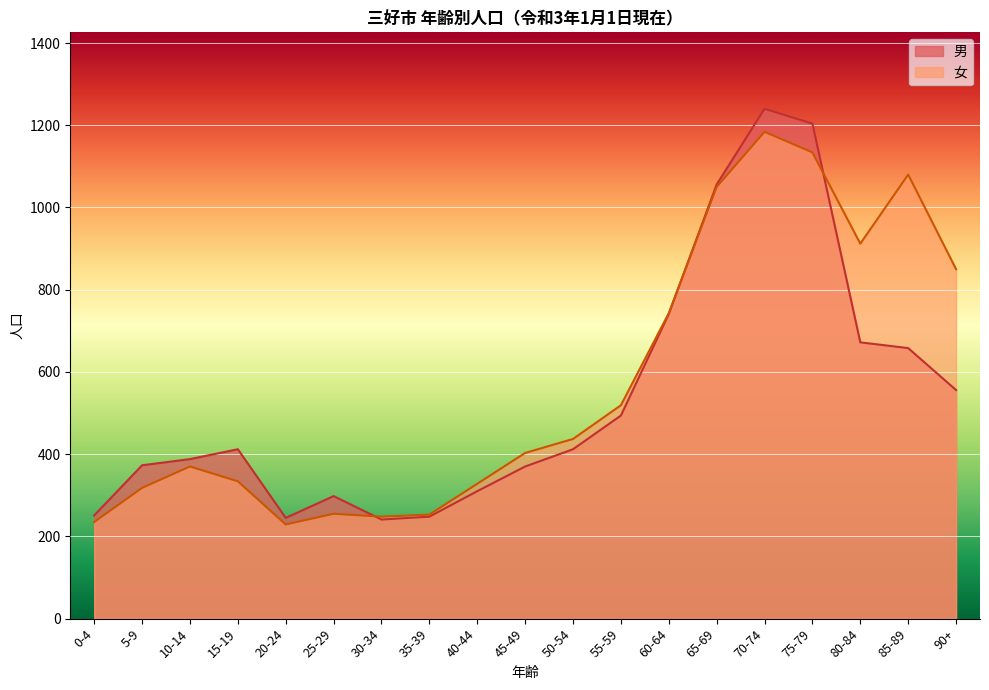

Count the number of categories in the chart.

19